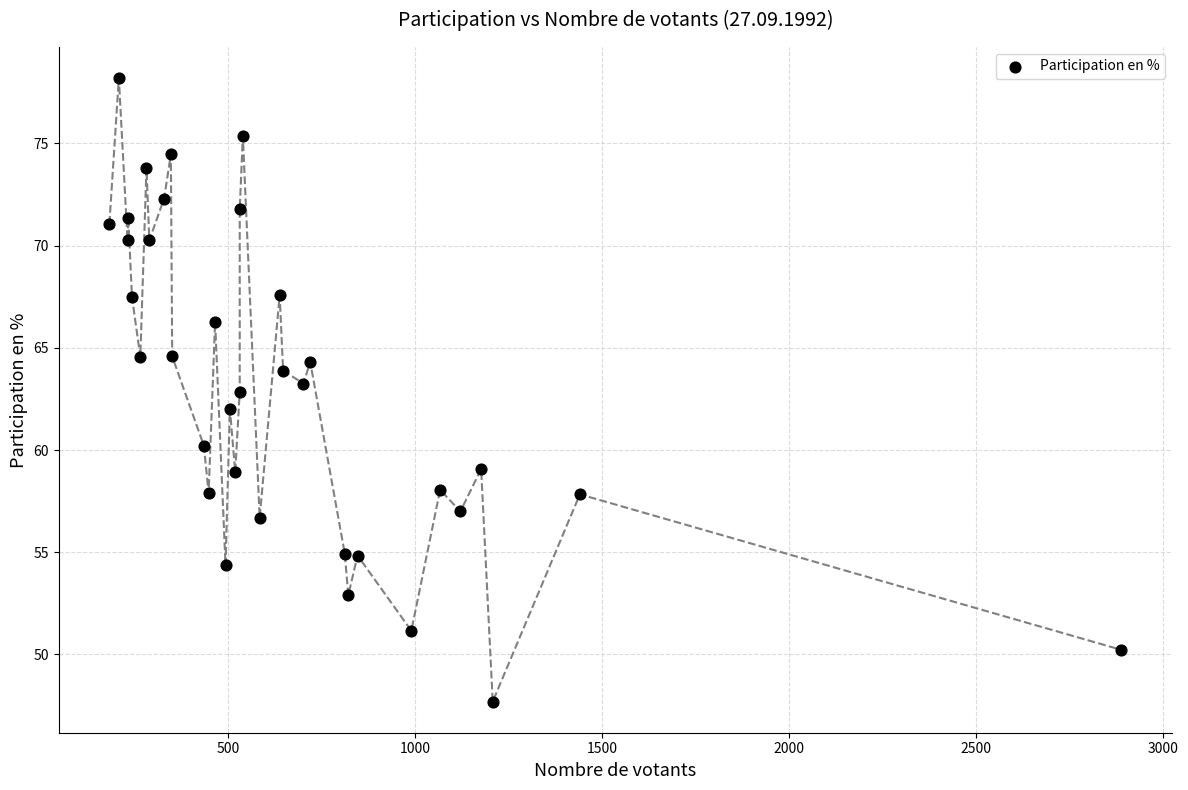

What is the range of Y values (max minus min)?

30.5